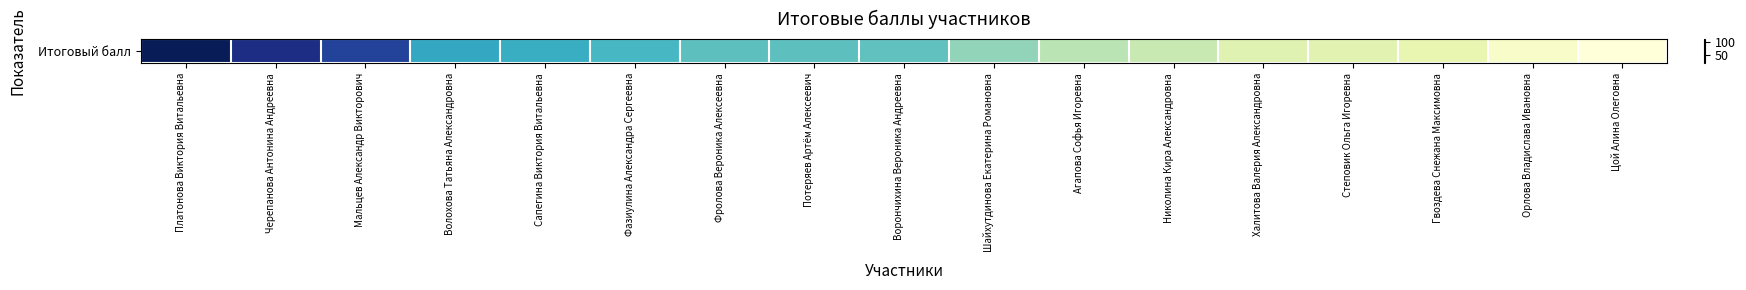

What is the difference between the maximum and minimum values?

99